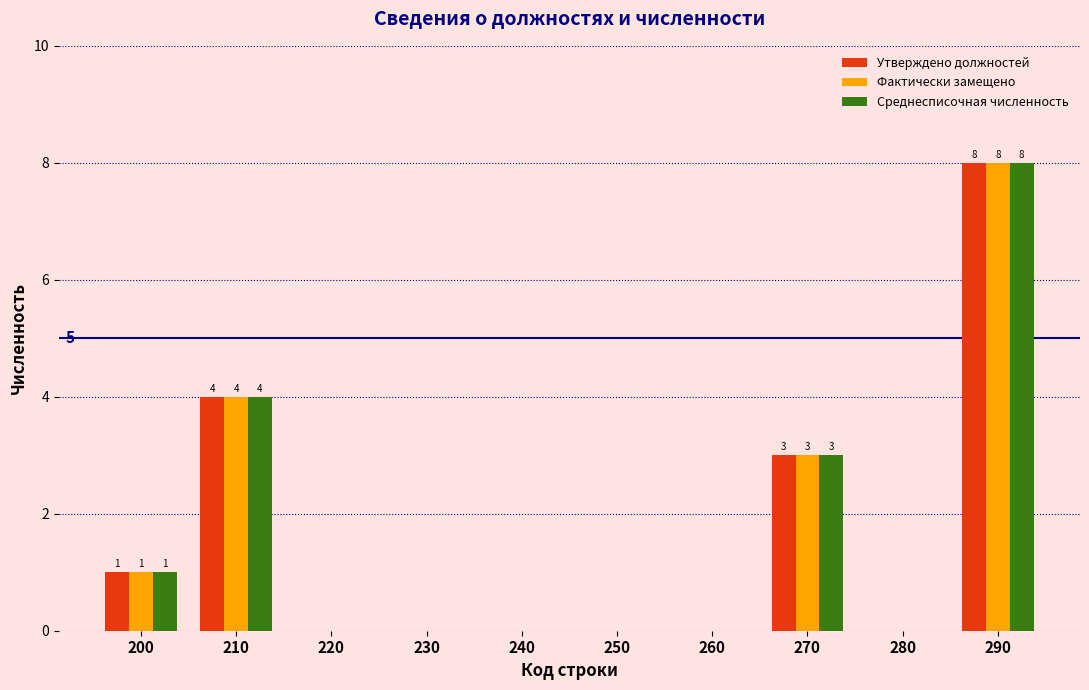

Reading right to left, list all the values displayed in this chart.

Утверждено должностей: 290=8	280=0	270=3	260=0	250=0	240=0	230=0	220=0	210=4	200=1
Фактически замещено: 290=8	280=0	270=3	260=0	250=0	240=0	230=0	220=0	210=4	200=1
Среднесписочная численность: 290=8	280=0	270=3	260=0	250=0	240=0	230=0	220=0	210=4	200=1